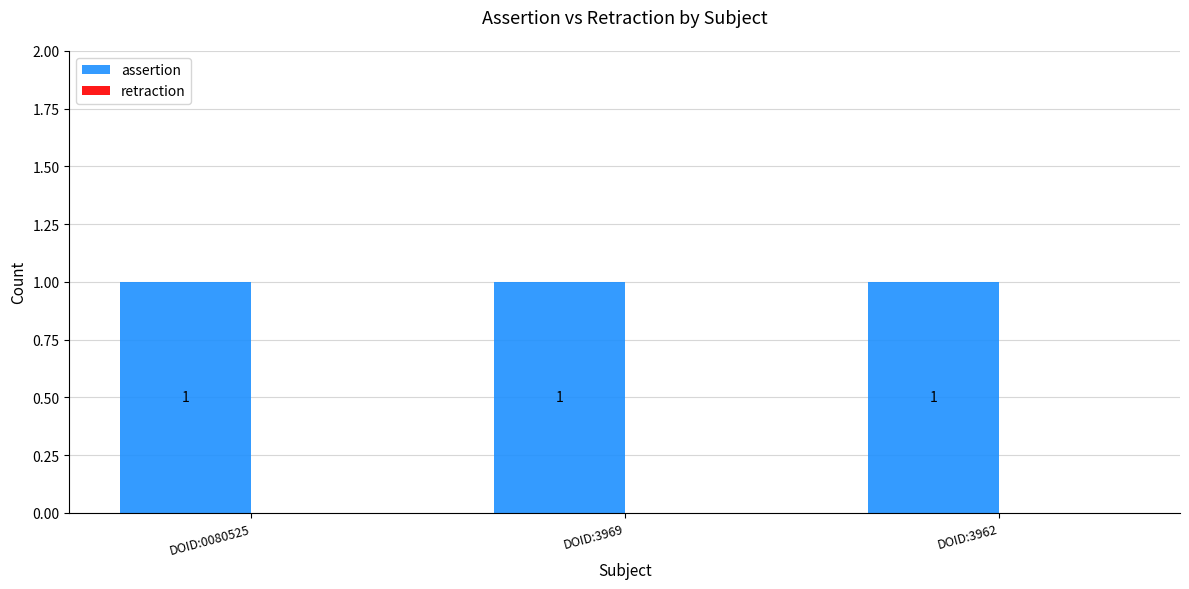

Reading left to right, transcribe all the data shown in this chart.

assertion: 1	1	1
retraction: 0	0	0